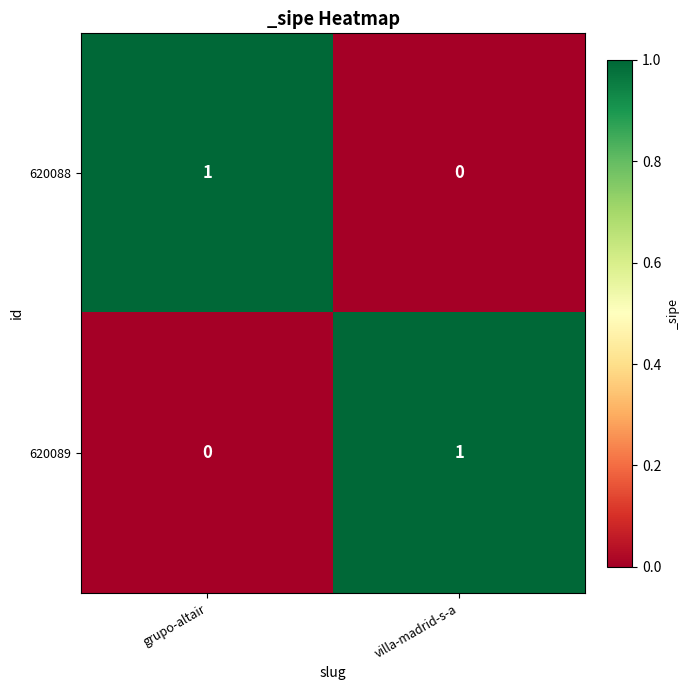

Is the value of 620088 at grupo-altair greater than the value of 620089 at grupo-altair?

Yes